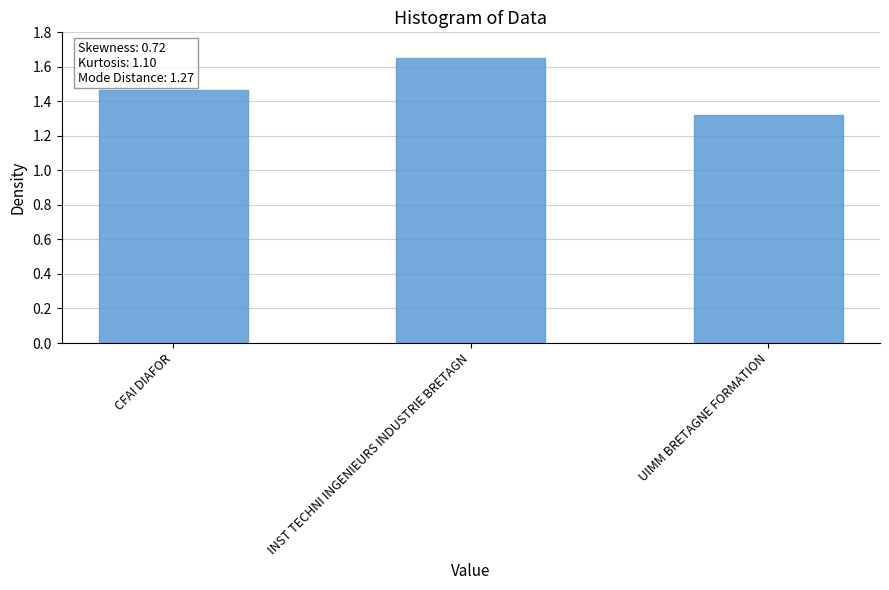

The chart shows a value of 0.9 at UIMM BRETAGNE FORMATION. True or false?

False